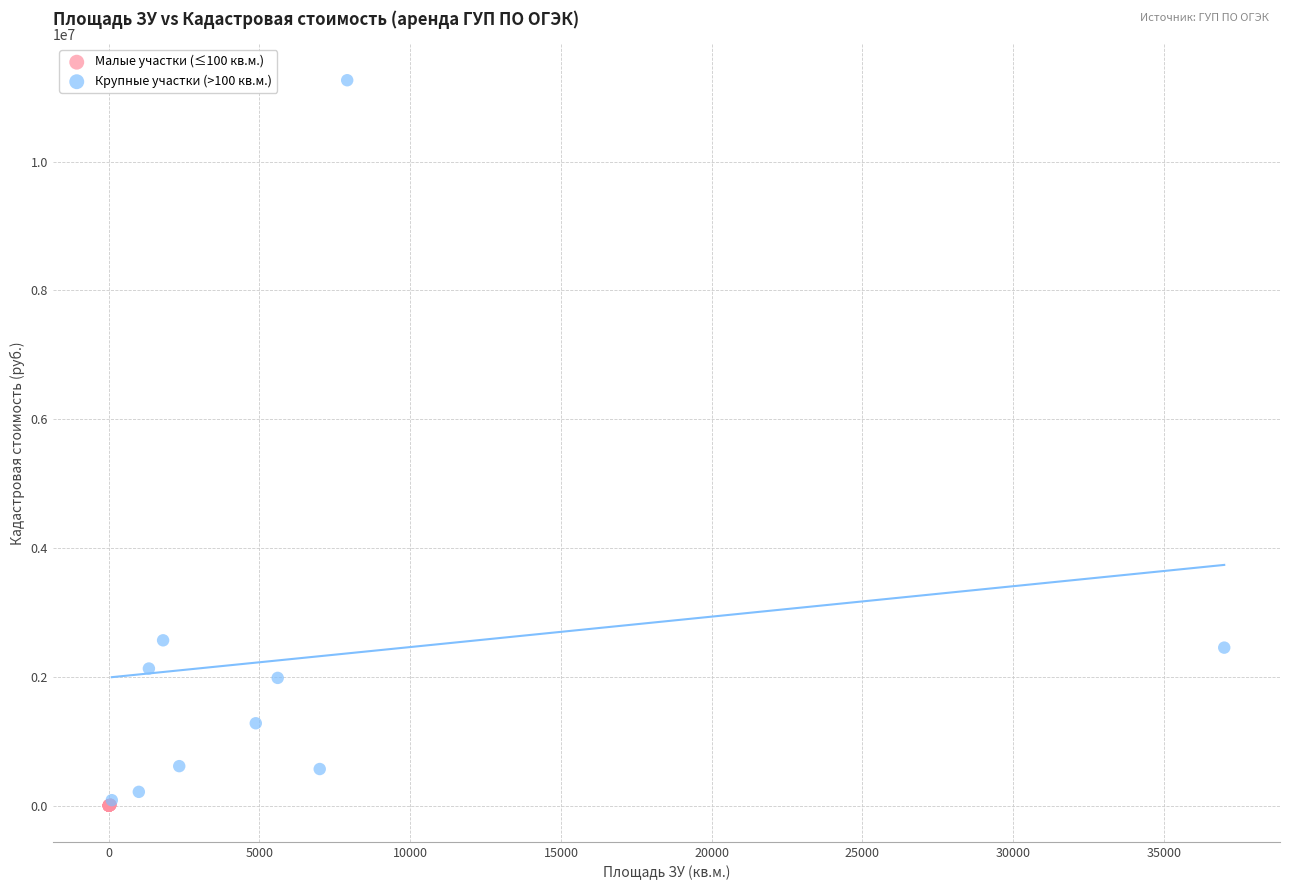

Which series reaches the maximum Y coordinate?

Крупные участки (>100 кв.м.)